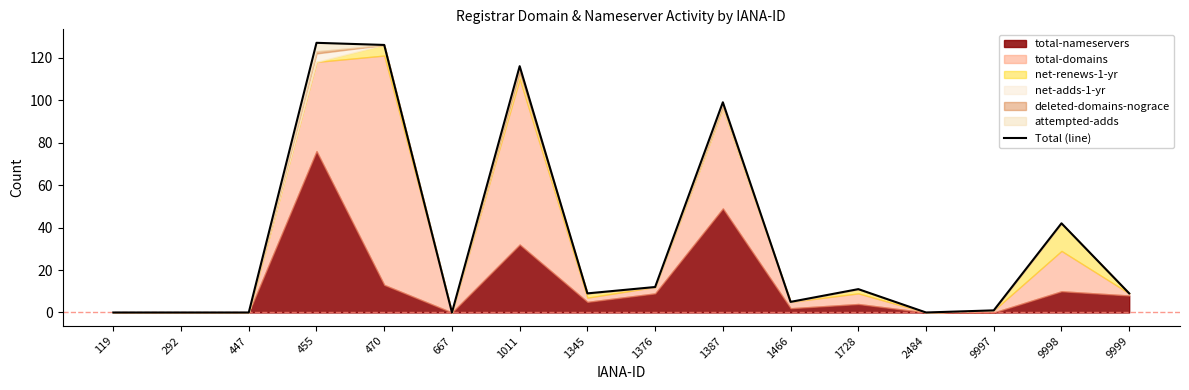

At which category does the data reach its first local peak?

455